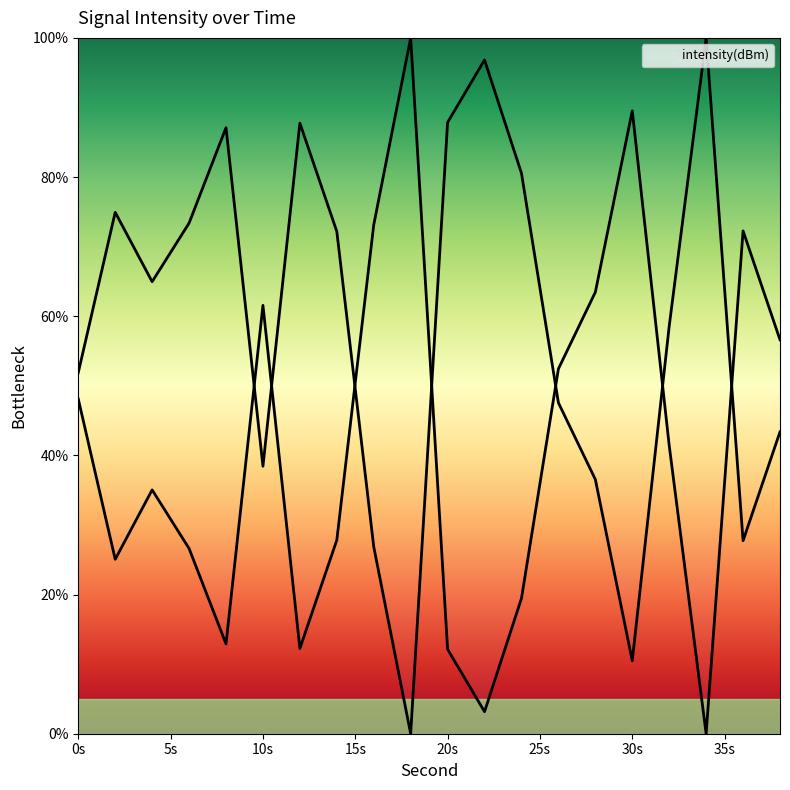

True or false: the data shows 100.0 at 32.

False